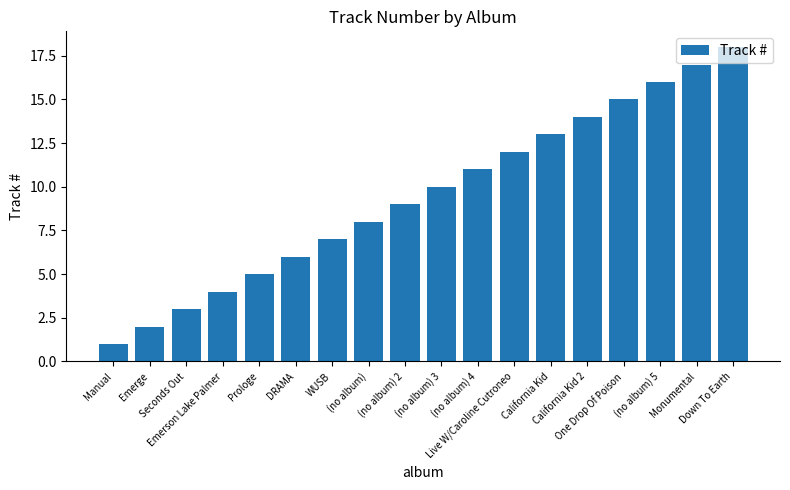

True or false: the data shows 1 at Seconds Out.

False